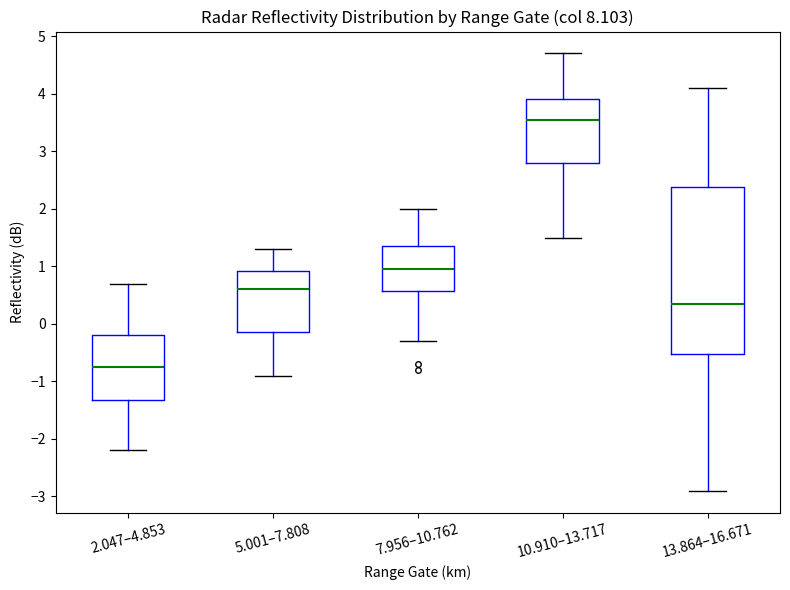

Where does the median line of the box for 7.956–10.762 sit on the y-axis? The values are not printed on the chart, so give them approximately, as read against the axis.

1.0